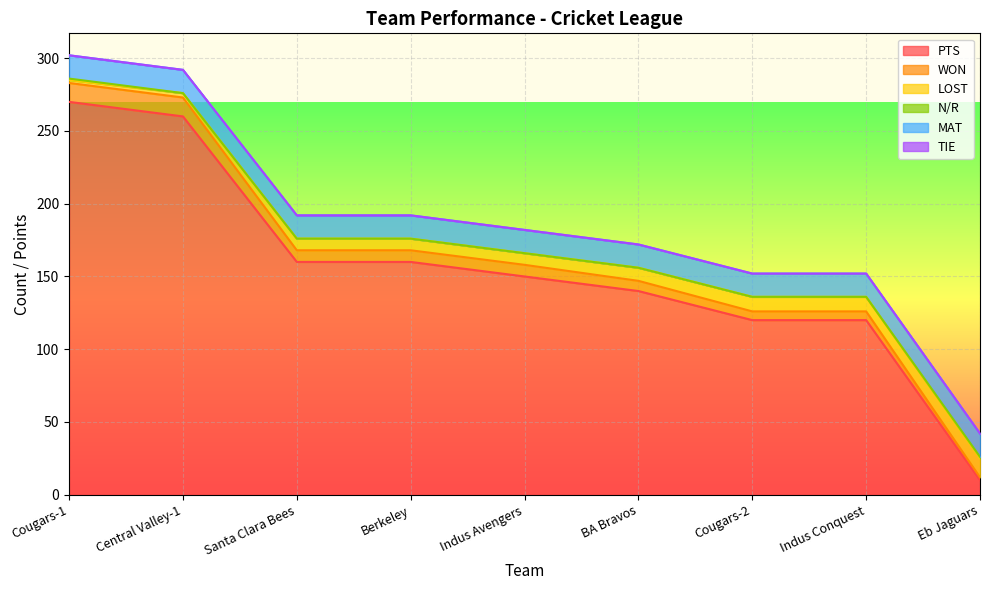

What is the lowest value of the PTS series?

10